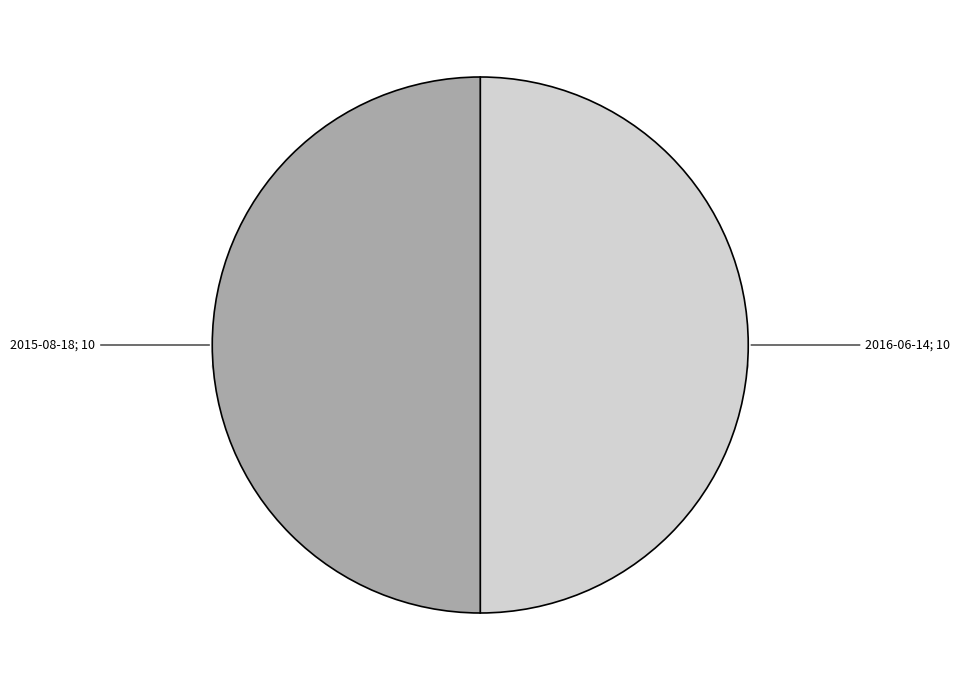

True or false: 2016-06-14 accounts for 50% of the total.

True